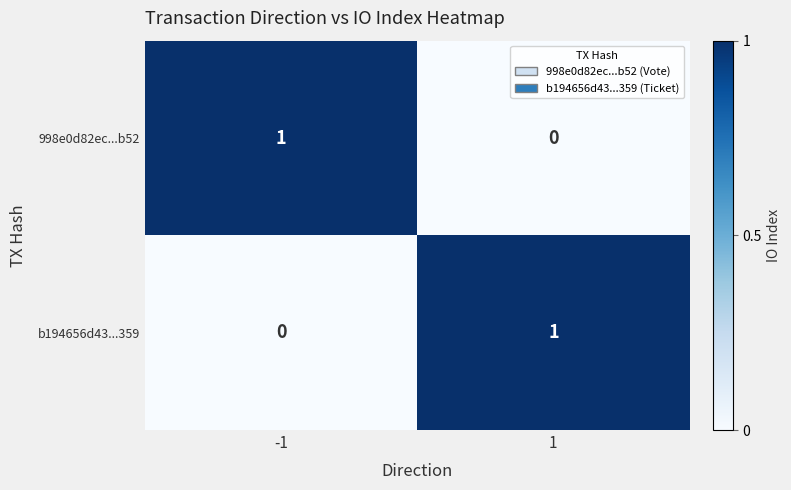

The 998e0d82ec...b52 series shows 0 at 1. True or false?

True